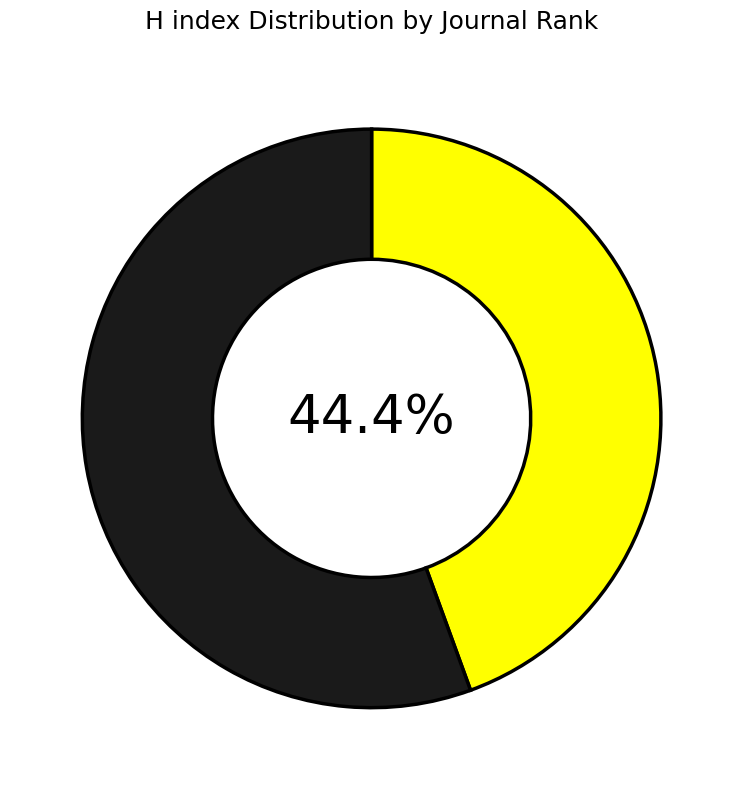

Is there any slice that represents more than half of the pie?

Yes